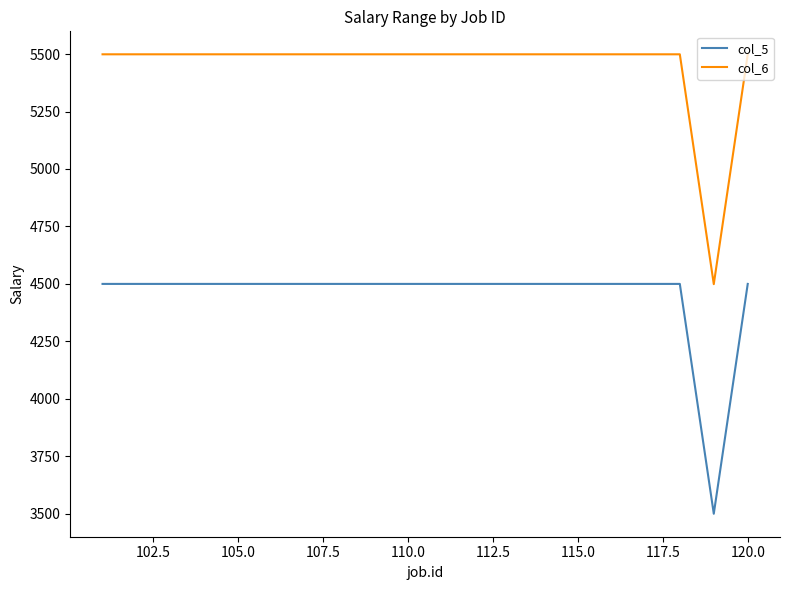

What is the difference between the maximum and minimum values in the col_6 series?

1000